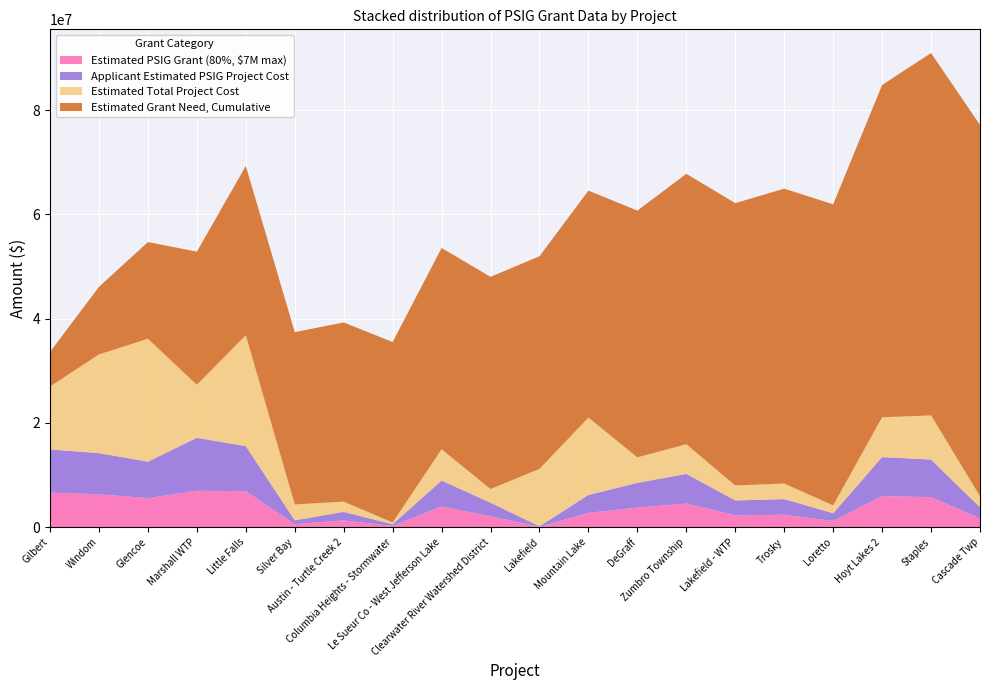

Reading left to right, what are all the values shown in this chart?

Estimated PSIG Grant (80%, $7M max): 6637888.0	6317646.0	5593458.0	7000000.0	6916233.0	593336.0	1310357.0	259238.0	3983311.0	2093924.0	84267.0	2754584.0	3784260.0	4549198.0	2289014.0	2396560.0	1196800.0	5979170.0	5774358.0	1701930.0
Applicant Estimated PSIG Project Cost: 8297359.9	7897057.5	6991821.9	10161651.0	8645290.8	741669.8	1637945.6	324047.5	4979138.8	2617405.2	105334.0	3443230.0	4730325.0	5686498.0	2861268.0	2995700.0	1496000.0	7473962.0	7217947.0	2127413.0
Estimated Total Project Cost: 12060764.0	18941979.0	23569530.0	10161651.0	21284850.0	3038000.0	1966342.0	324047.5	6001432.0	2617405.2	11008000.0	14832450.0	4897000.0	5686498.0	2861268.0	3000000.0	1496000.0	7645000.0	8461200.0	2127413.0
Estimated Grant Need, Cumulative: 6637888.0	12955534.0	18548992.0	25548992.0	32465225.0	33058561.0	34368918.0	34628156.0	38611467.0	40705391.0	40789658.0	43544242.0	47328502.0	51877700.0	54166714.0	56563274.0	57760074.0	63739244.0	69513602.0	71215532.0